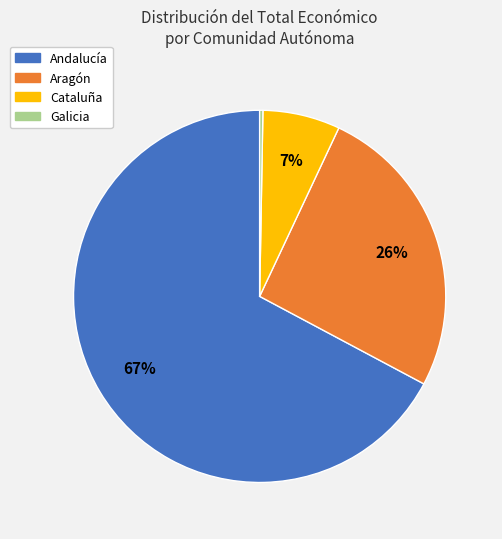

Count the number of slices in the pie.

4